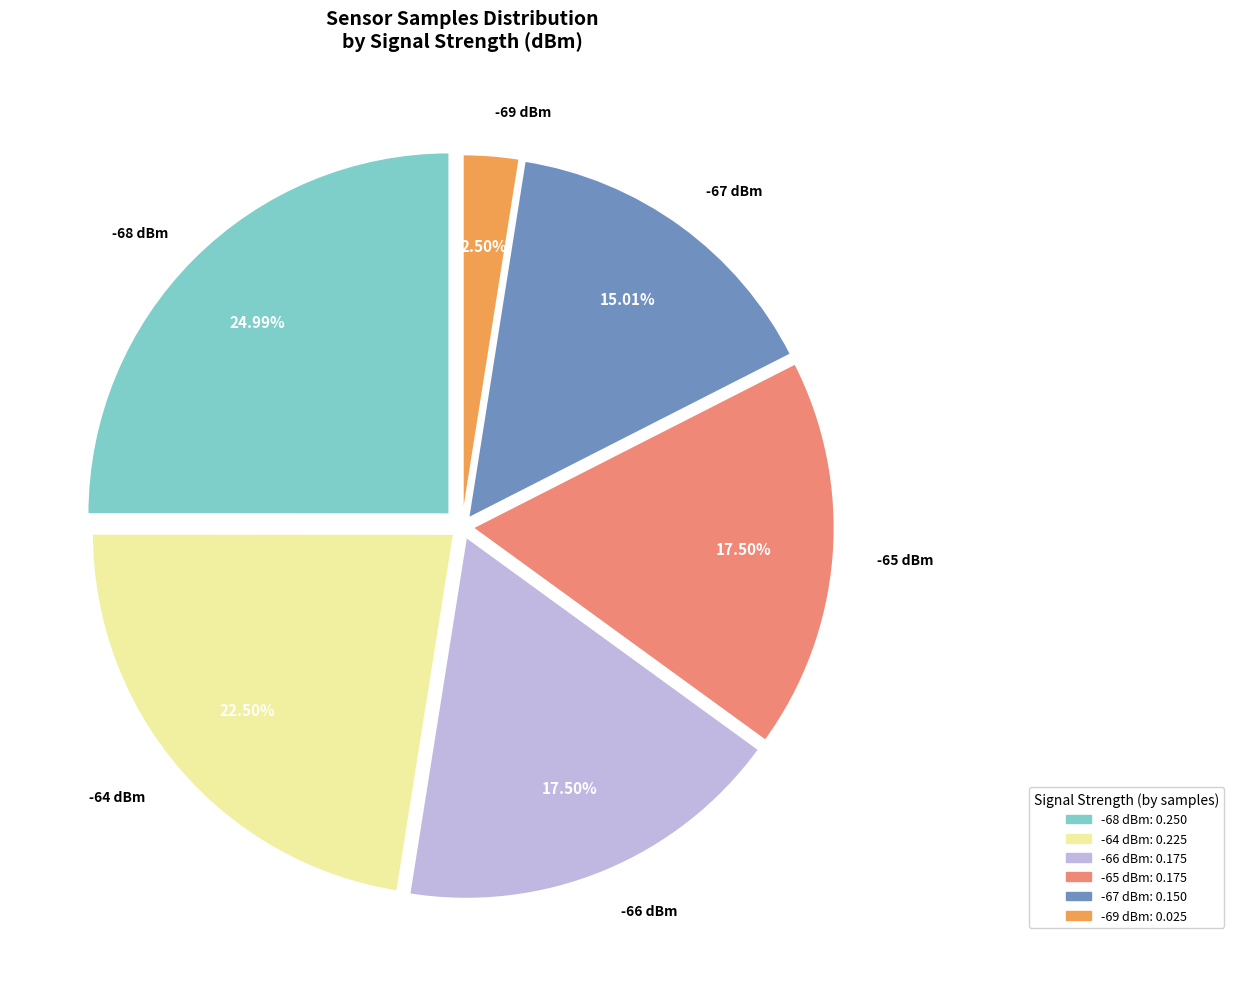

Is there any slice that represents more than half of the pie?

No